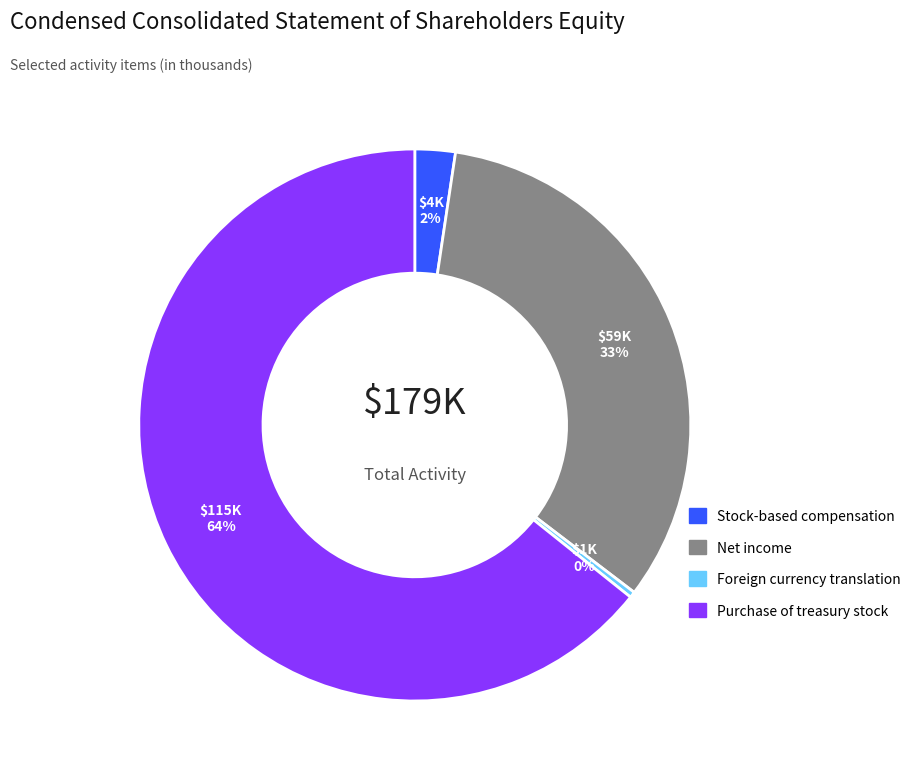

To the nearest percent, what is the difference between the Foreign currency translation and Stock-based compensation slice percentages?

2%